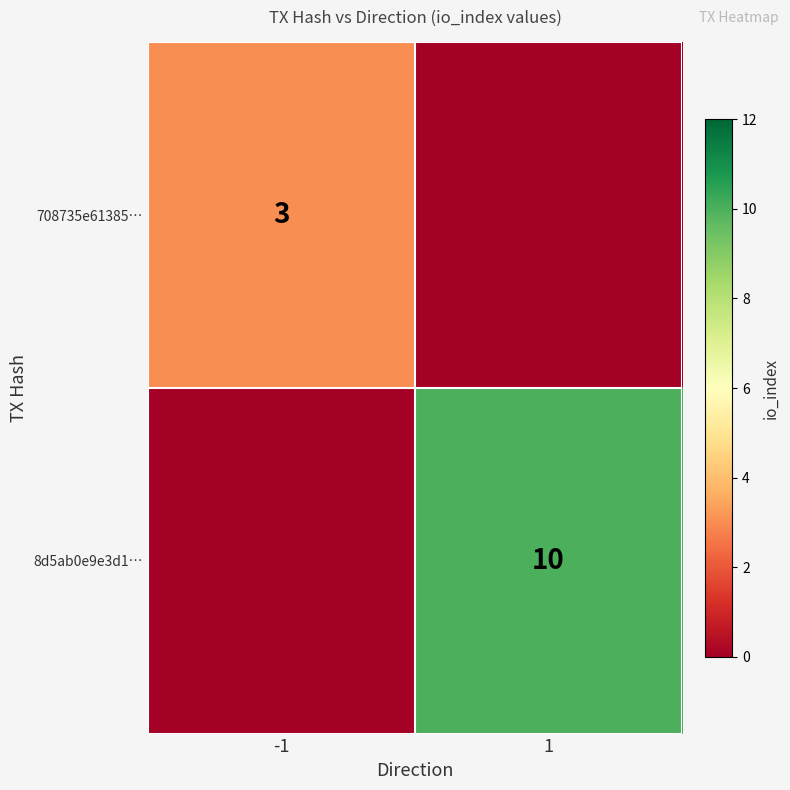

Is it true that 8d5ab0e9e3d1… equals 6 at 1?

False